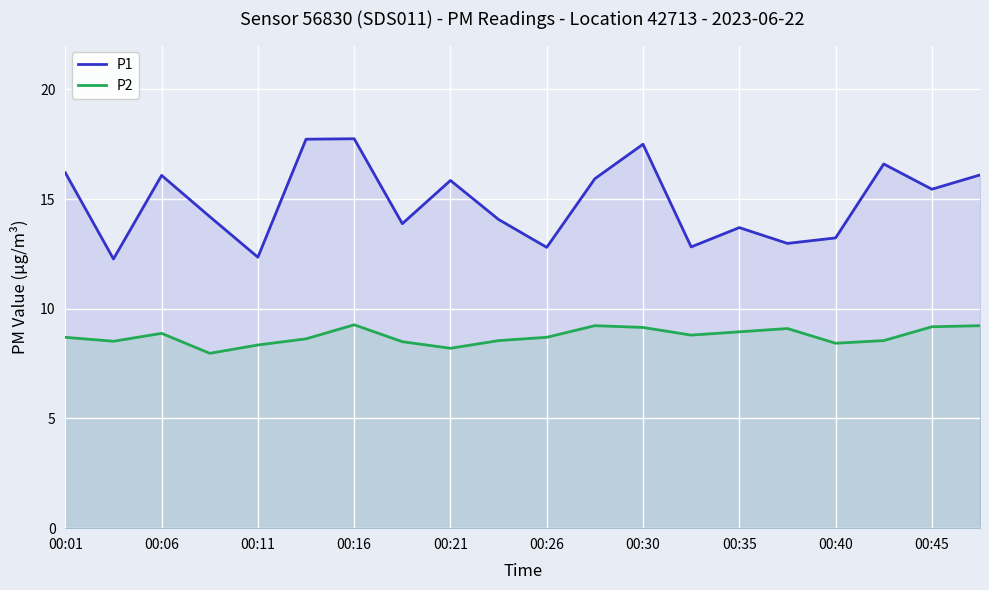

What are all the series names shown in the legend?

P1, P2